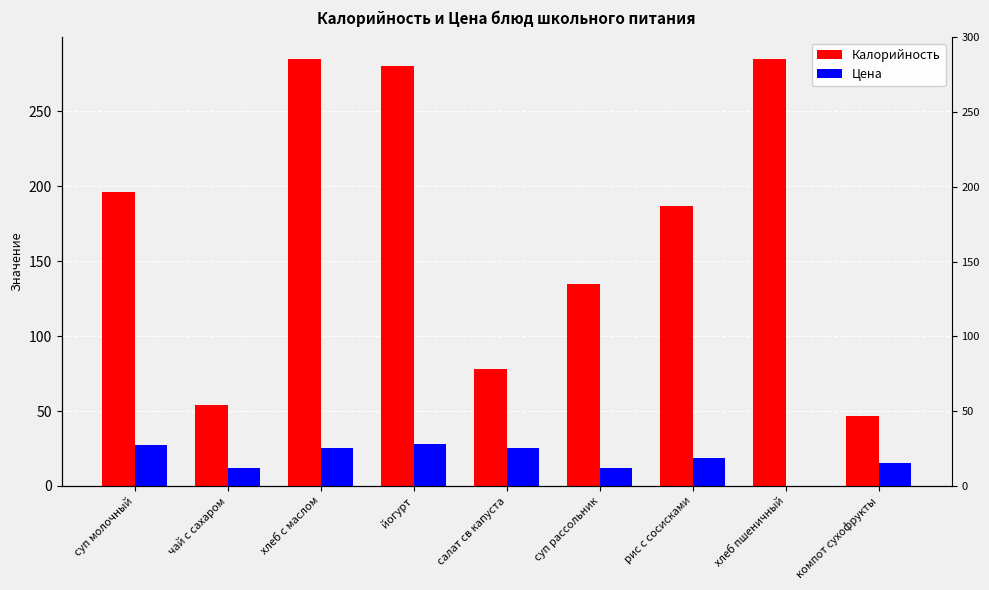

What is the sum of all Калорийность values?

1546.9